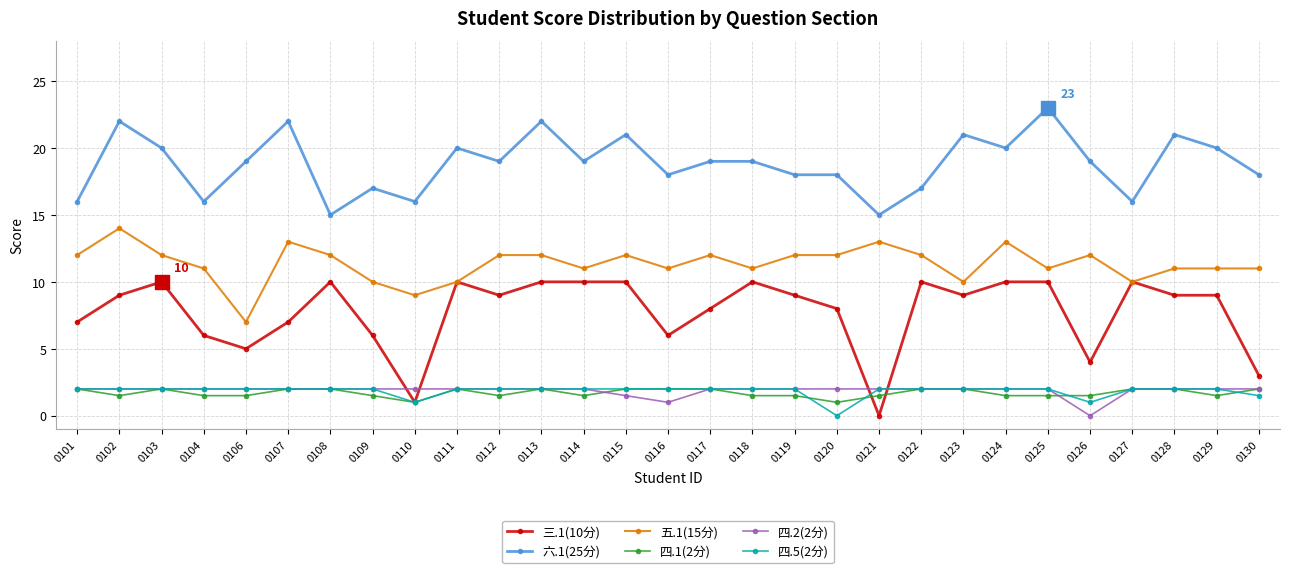

True or false: 四.5(2分) and 六.1(25分) cross at least once.

False